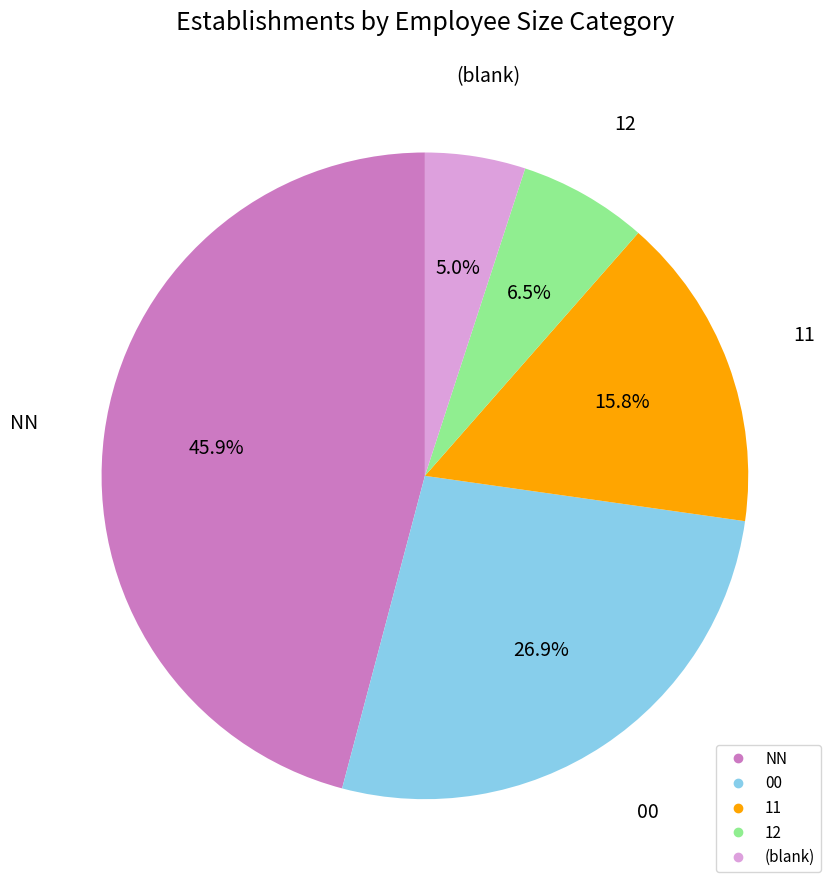

Is there a majority slice in this chart?

No